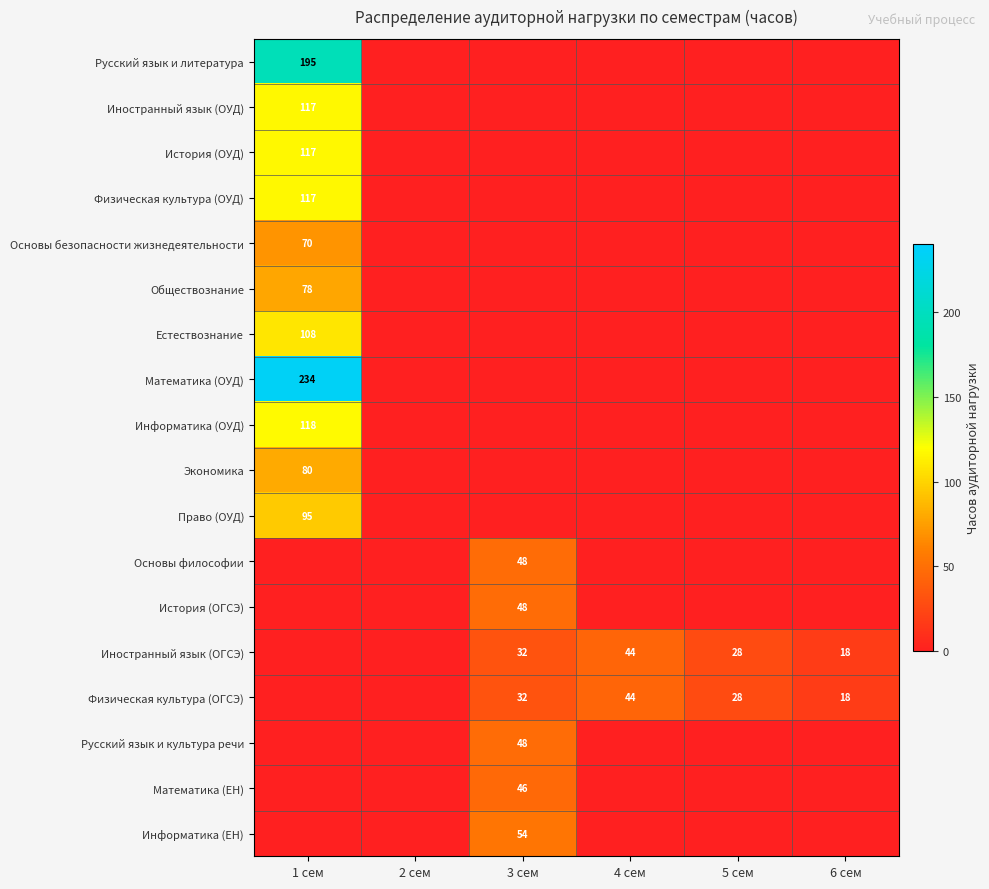

True or false: Основы философии has a value of 48 at 3 сем.

True